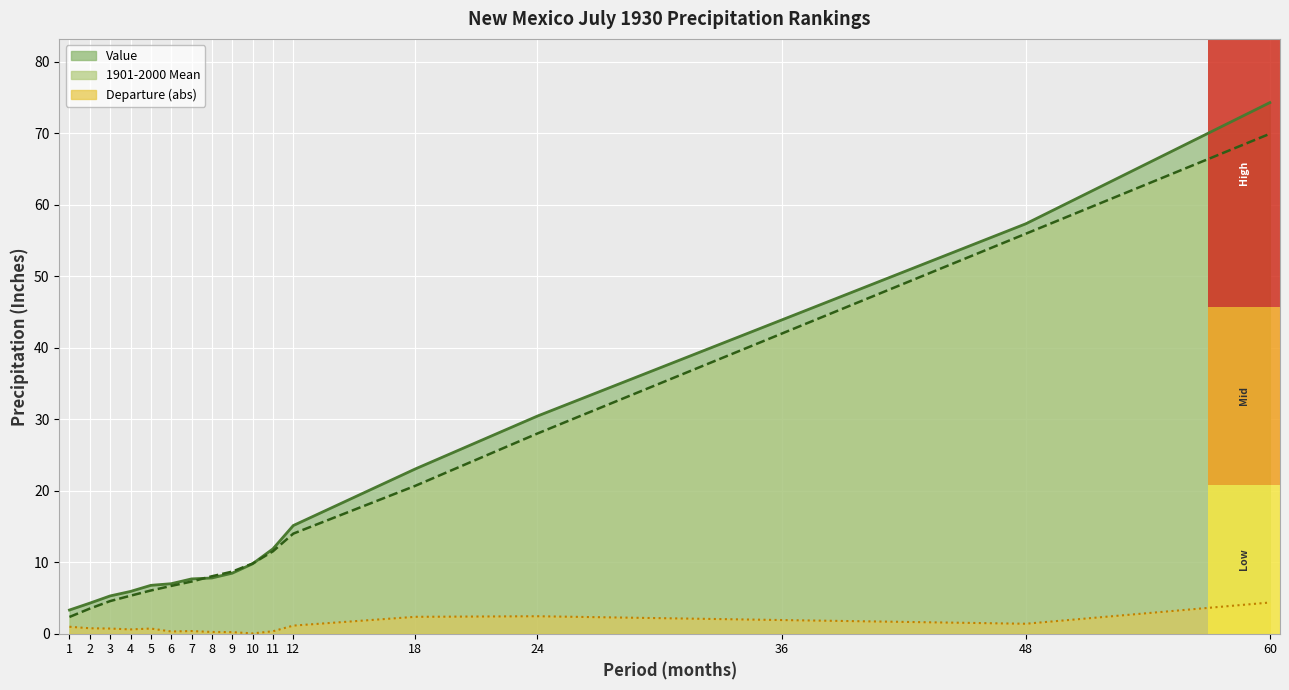

Which series has the widest spread of values?

Value